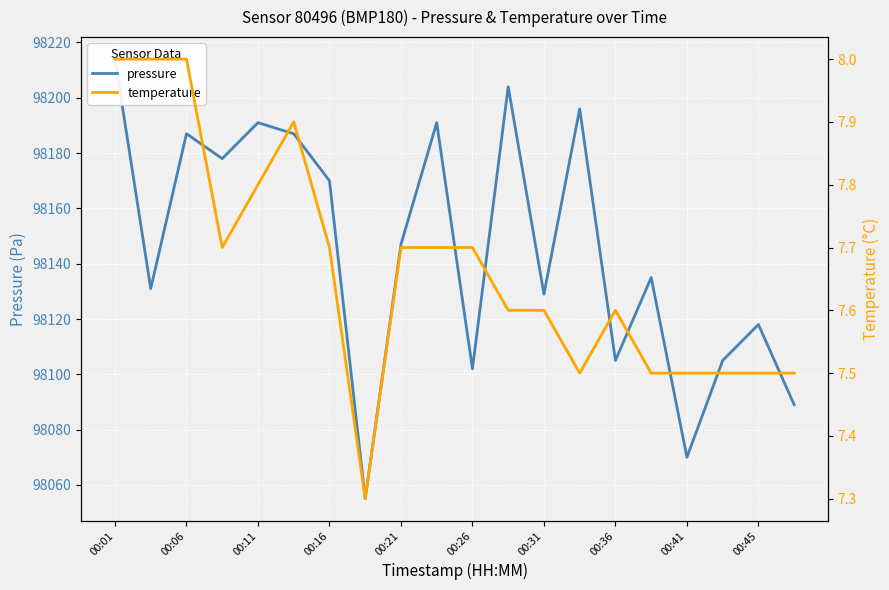

In temperature, how many points are higher than both neighbors (excluding endpoints)?

2